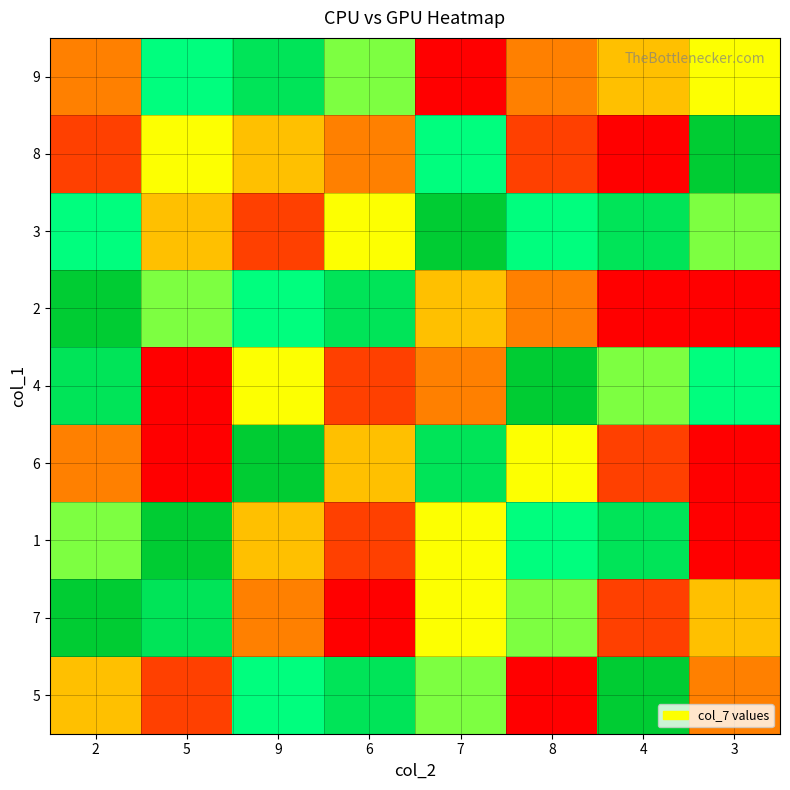

Reading left to right, list all the values displayed in this chart.

9: 2=3	5=7	9=8	6=6	7=1	8=3	4=4	3=5
8: 2=2	5=5	9=4	6=3	7=7	8=2	4=1	3=9
3: 2=7	5=4	9=2	6=5	7=9	8=7	4=8	3=6
2: 2=9	5=6	9=7	6=8	7=4	8=3	4=1	3=0
4: 2=8	5=1	9=5	6=2	7=3	8=9	4=6	3=7
6: 2=3	5=1	9=9	6=4	7=8	8=5	4=2	3=0
1: 2=6	5=9	9=4	6=2	7=5	8=7	4=8	3=0
7: 2=9	5=8	9=3	6=1	7=5	8=6	4=2	3=4
5: 2=4	5=2	9=7	6=8	7=6	8=1	4=9	3=3